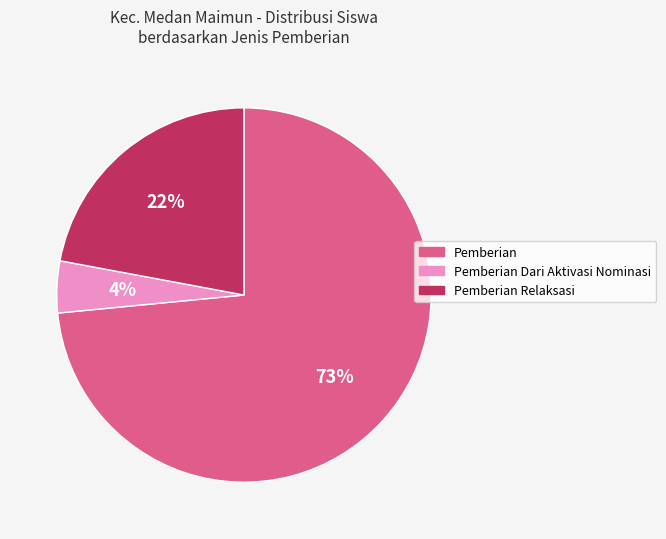

To the nearest percent, what is the average slice percentage?

33%